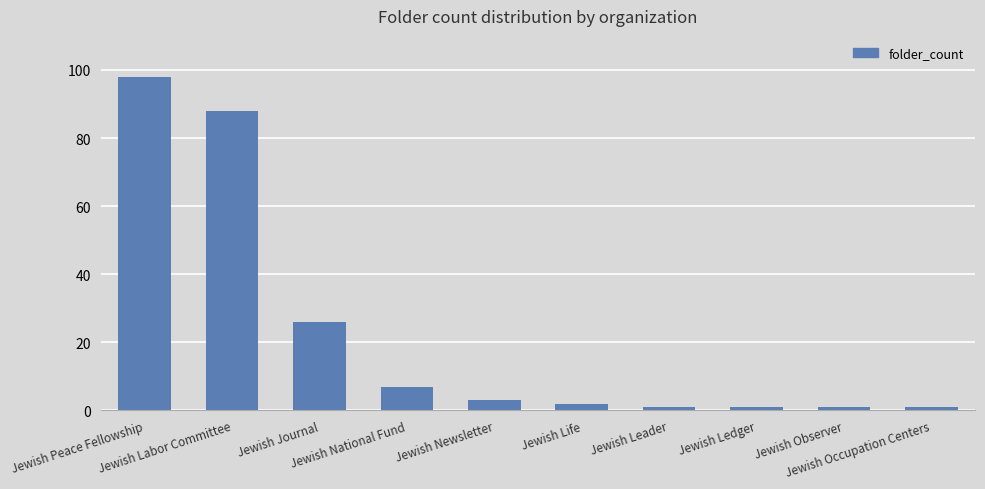

Approximately how many times larger is the value at Jewish National Fund compared to Jewish Occupation Centers?

7.0